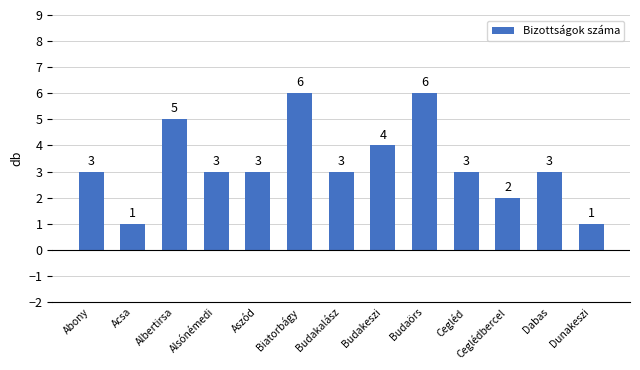

What is the sum of the values at Dunakeszi and Cegléd?

4